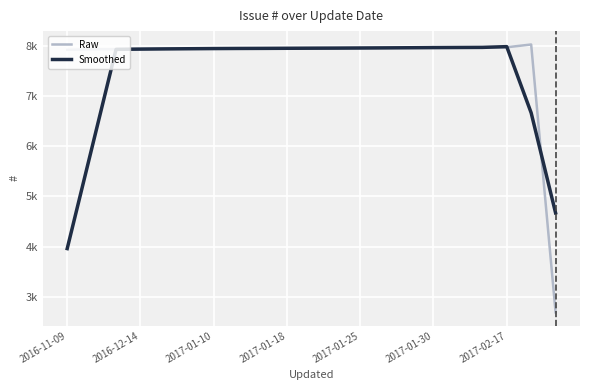

Does the chart display data point markers on the line(s)?

No